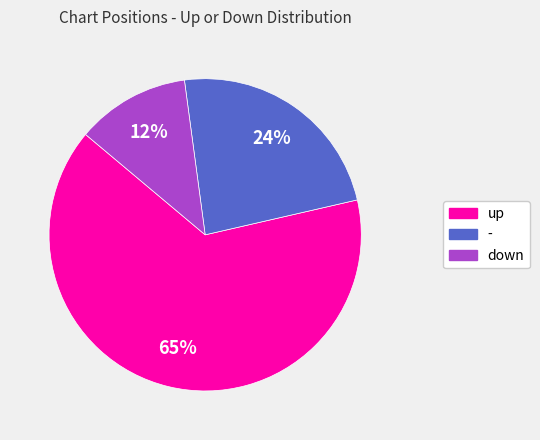

What is the ratio of the value at down to the value at -?

0.5